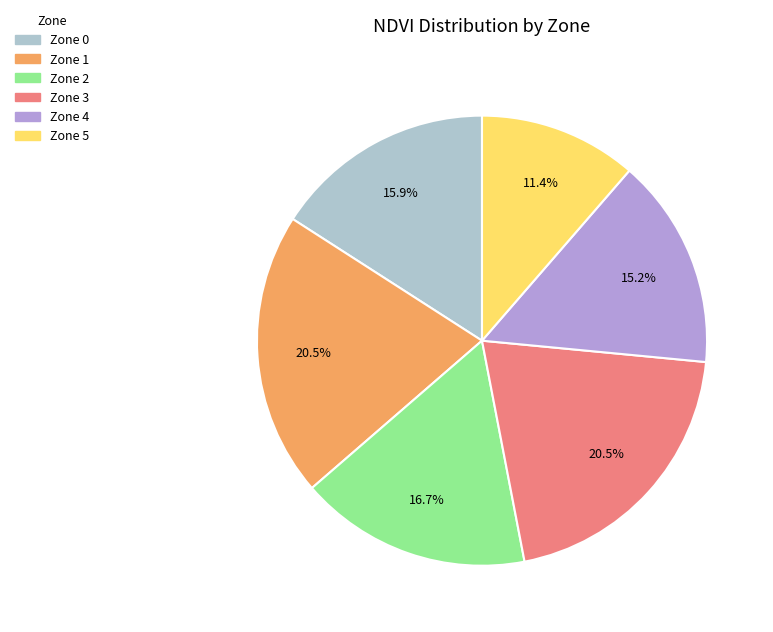

To the nearest percent, what is the average slice percentage?

17%